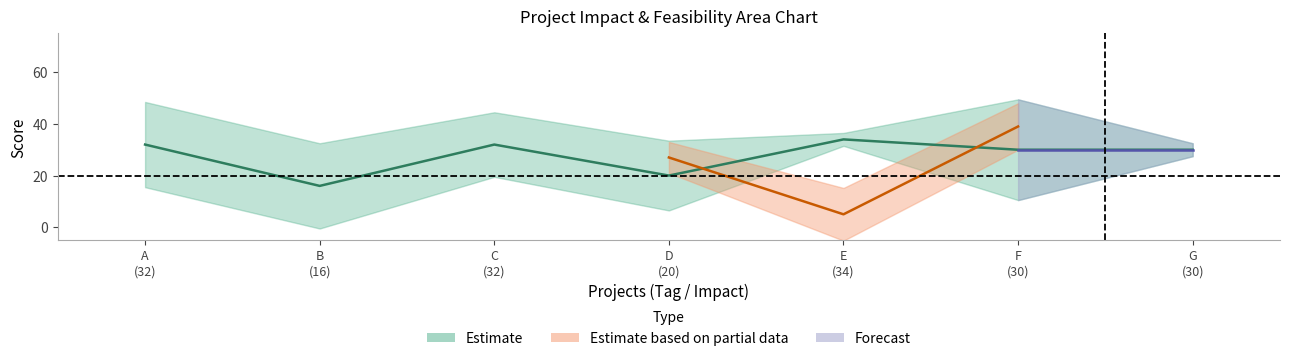

How many values are below 30?

2